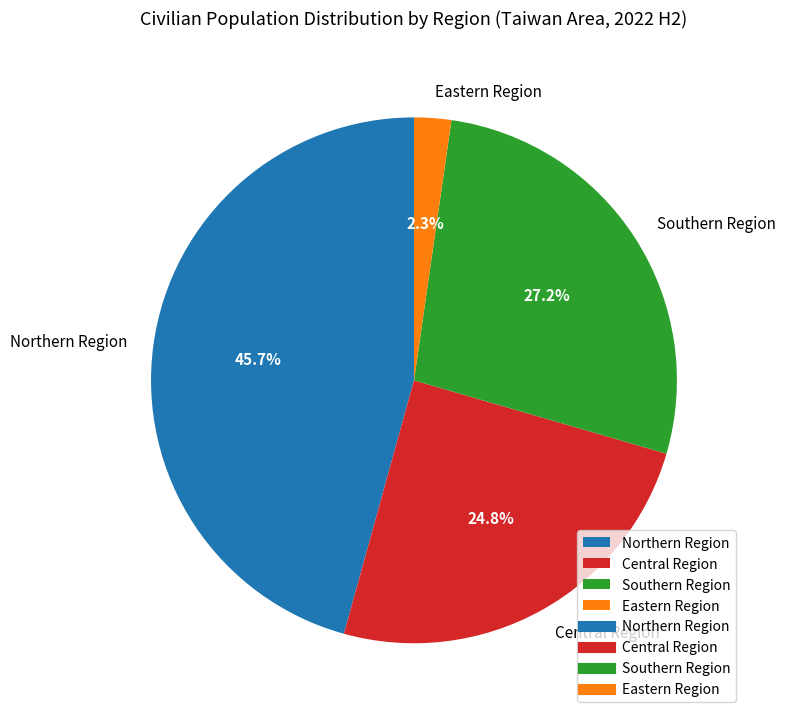

Which slice is the smallest?

Eastern Region